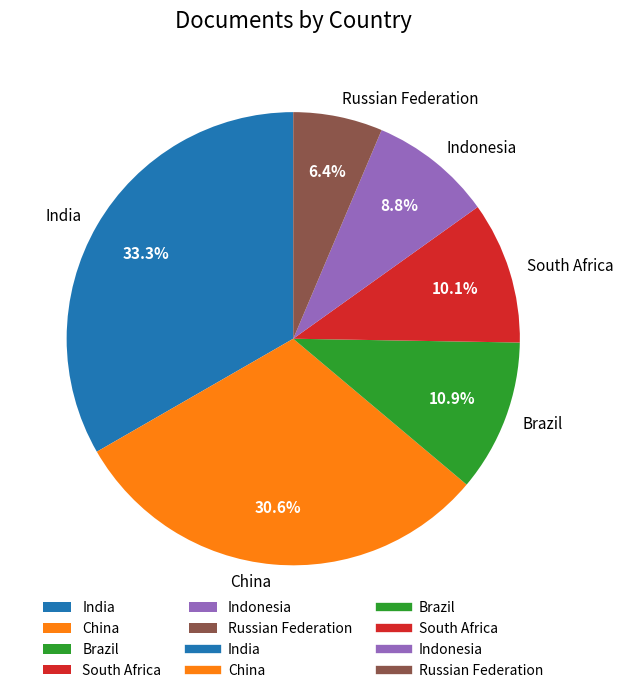

How many segments does this pie chart have?

6